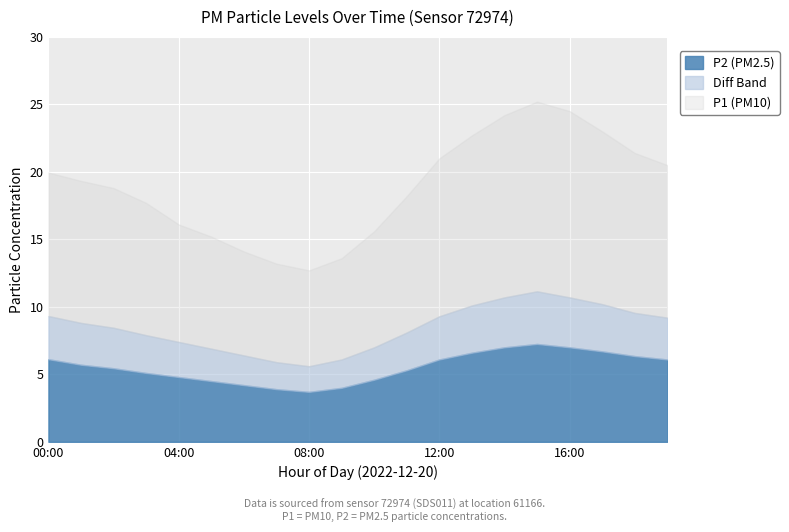

What is the difference between the P_diff values at 07:00 and 02:00?

1.0